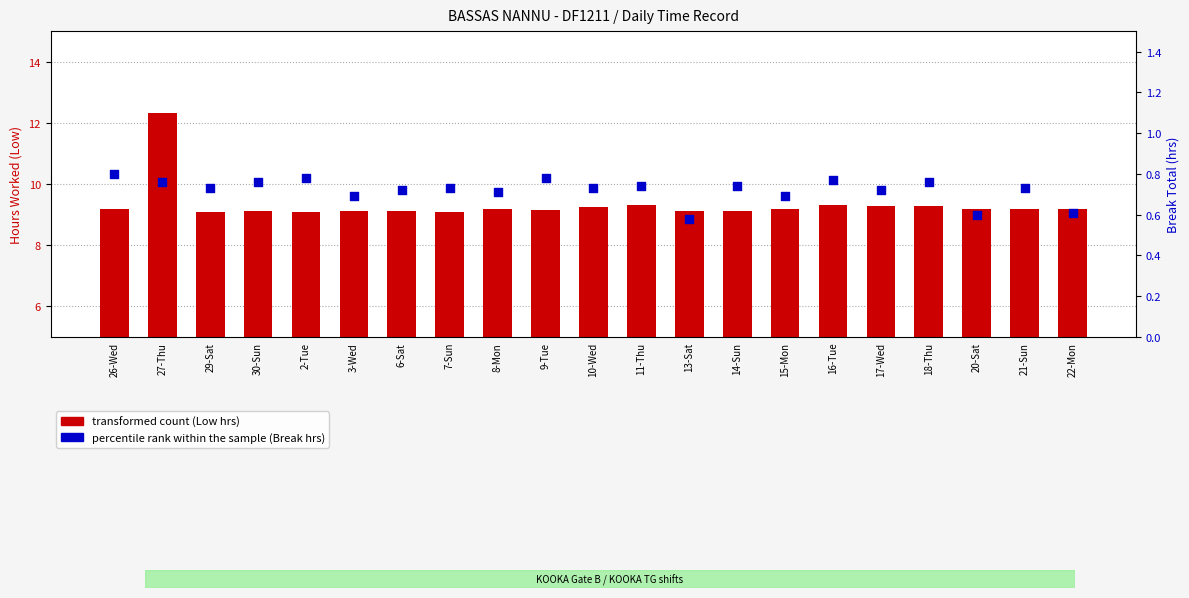

Is the value of percentile rank within the sample (Break hrs) at 18-Thu greater than the value of transformed count (Low hrs) at 15-Mon?

No